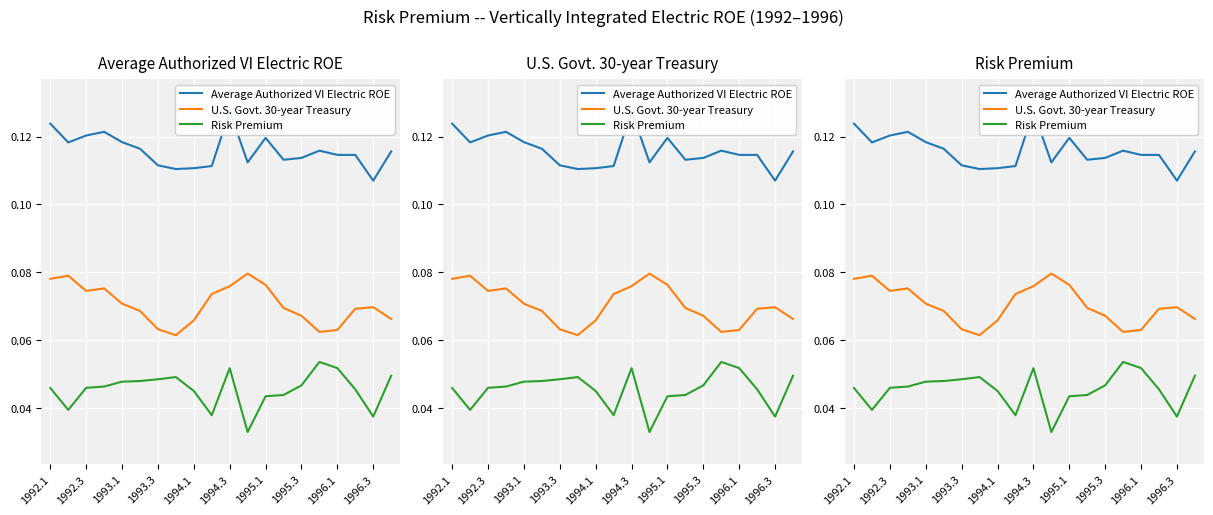

How many interior local valleys does the Average Authorized VI Electric ROE series have?

5